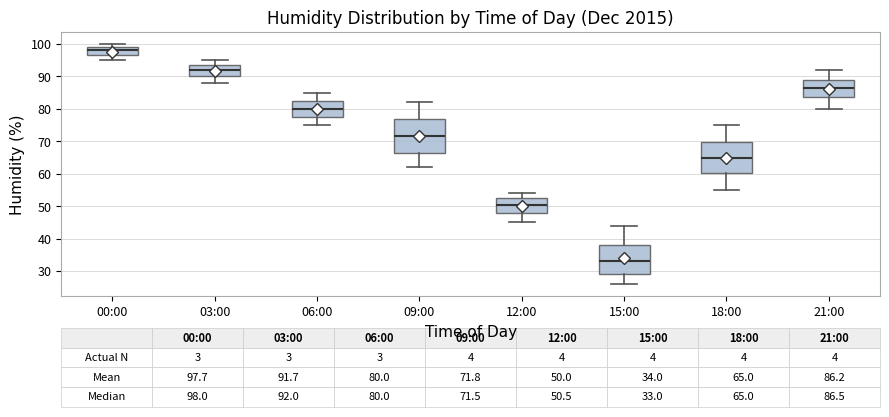

Which box's median line is the lowest?

15:00